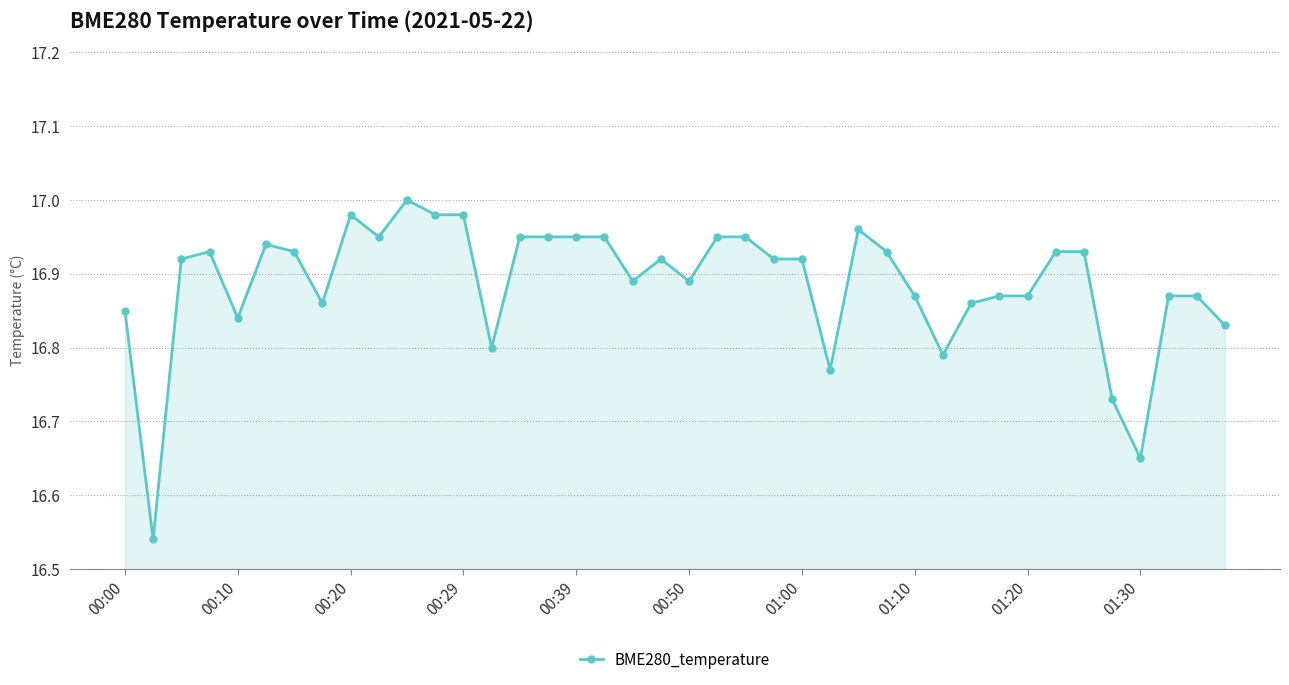

What is the sum of all values?

675.5